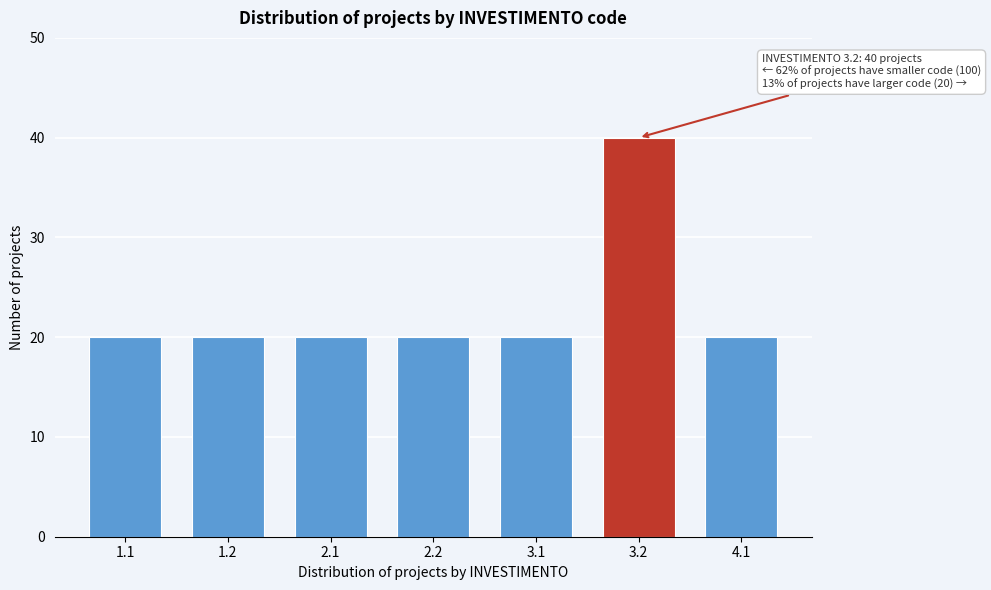

Reading left to right, transcribe all the data shown in this chart.

1.1=20	1.2=20	2.1=20	2.2=20	3.1=20	3.2=40	4.1=20